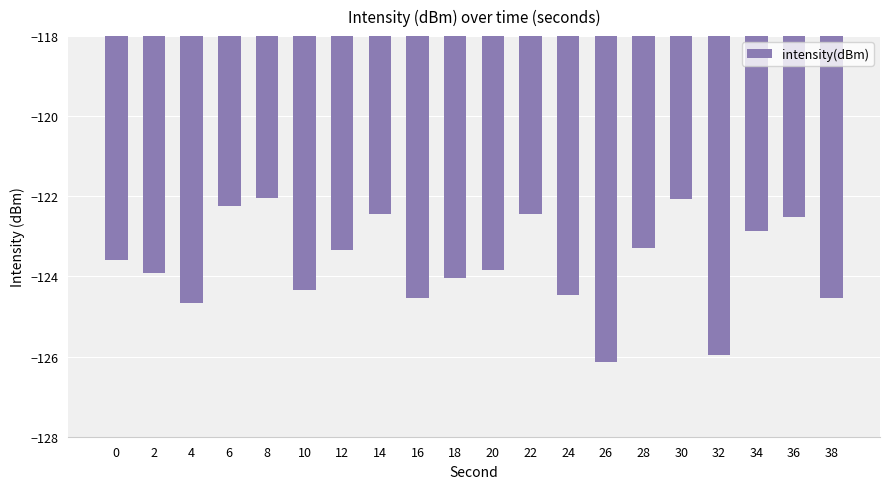

What is the greatest value displayed?

-122.0